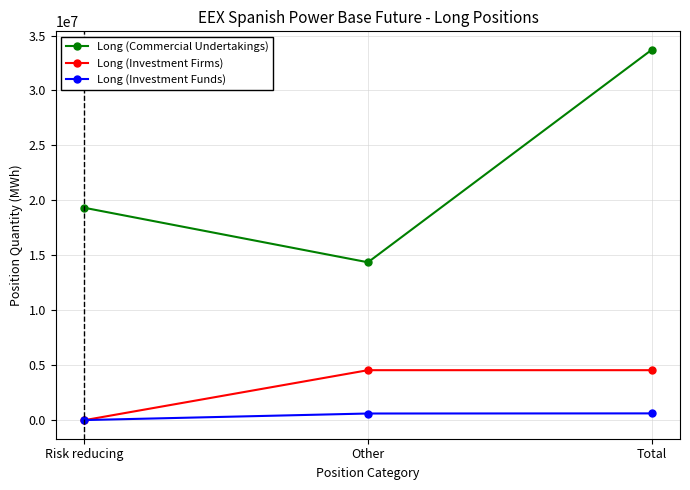

At which label does Long (Commercial Undertakings) reach its peak?

Total